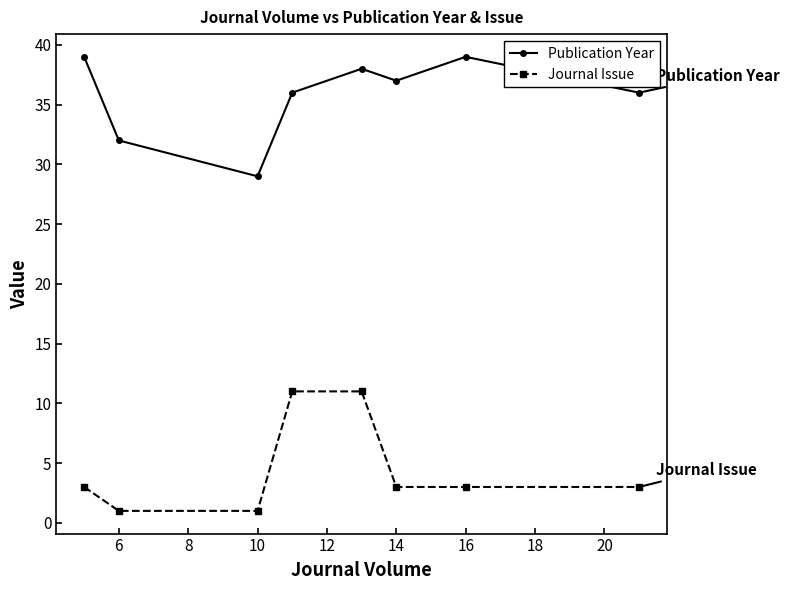

True or false: Journal Issue has more than 2 interior local peaks.

False